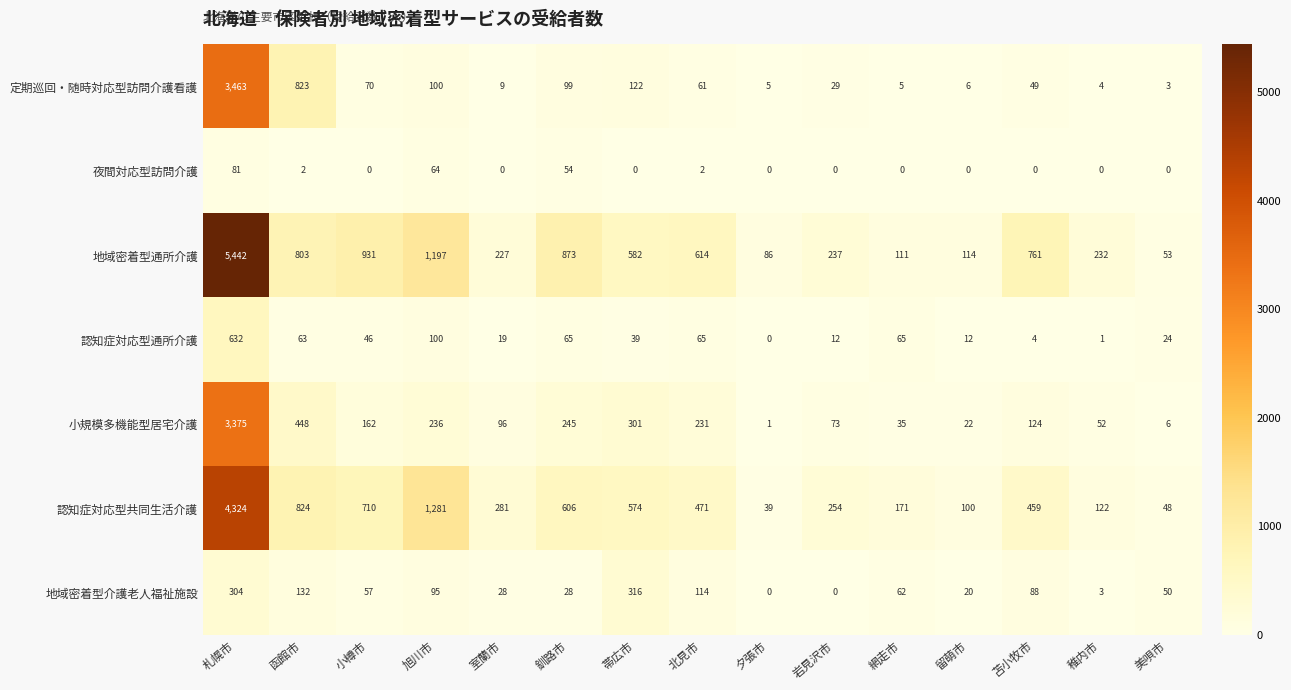

How many data points does each series have?

15